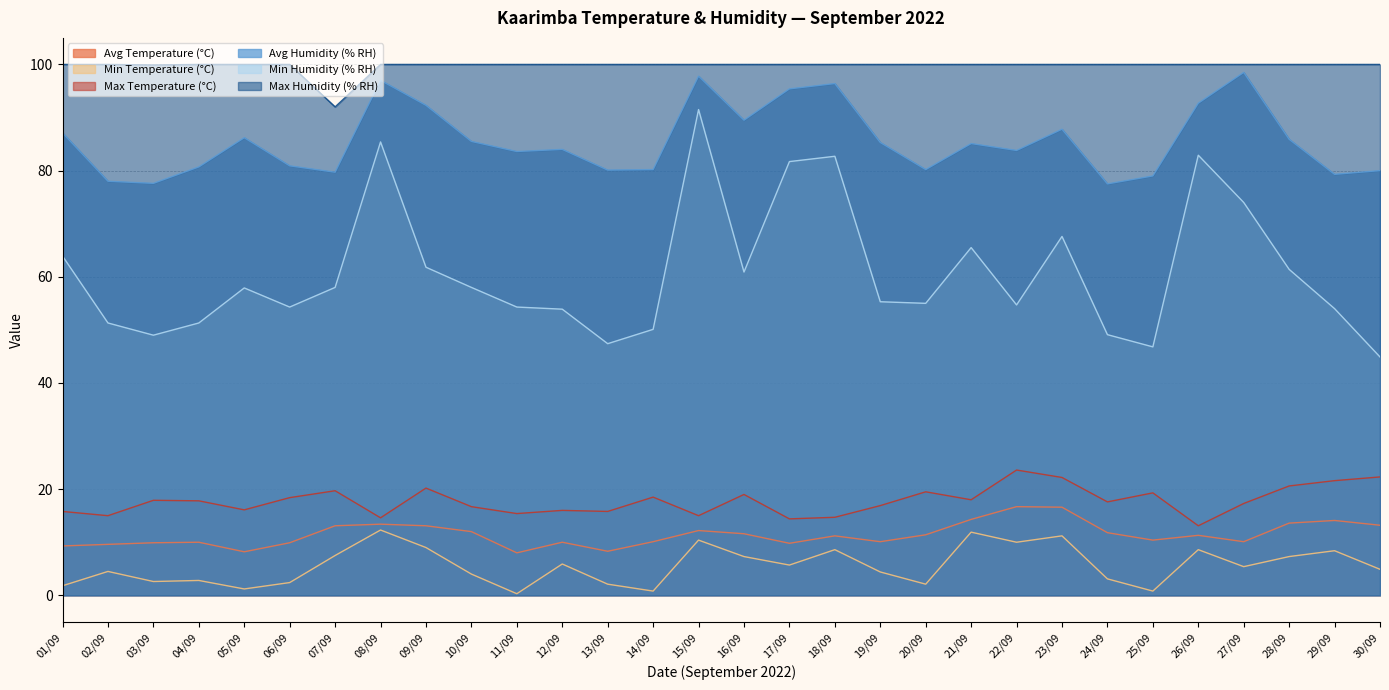

What is the difference between the maximum and minimum values in the Max Temperature (°C) series?

10.5